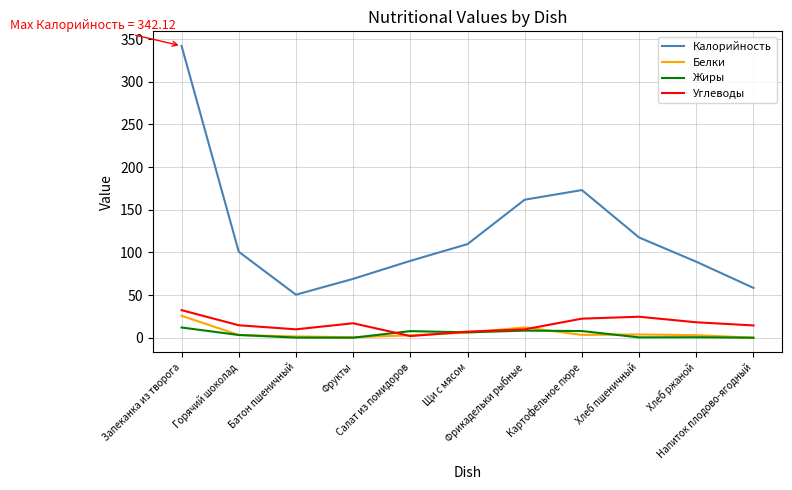

What is the sum of the Жиры values at Салат из помидоров and Хлеб пшеничный?

8.1